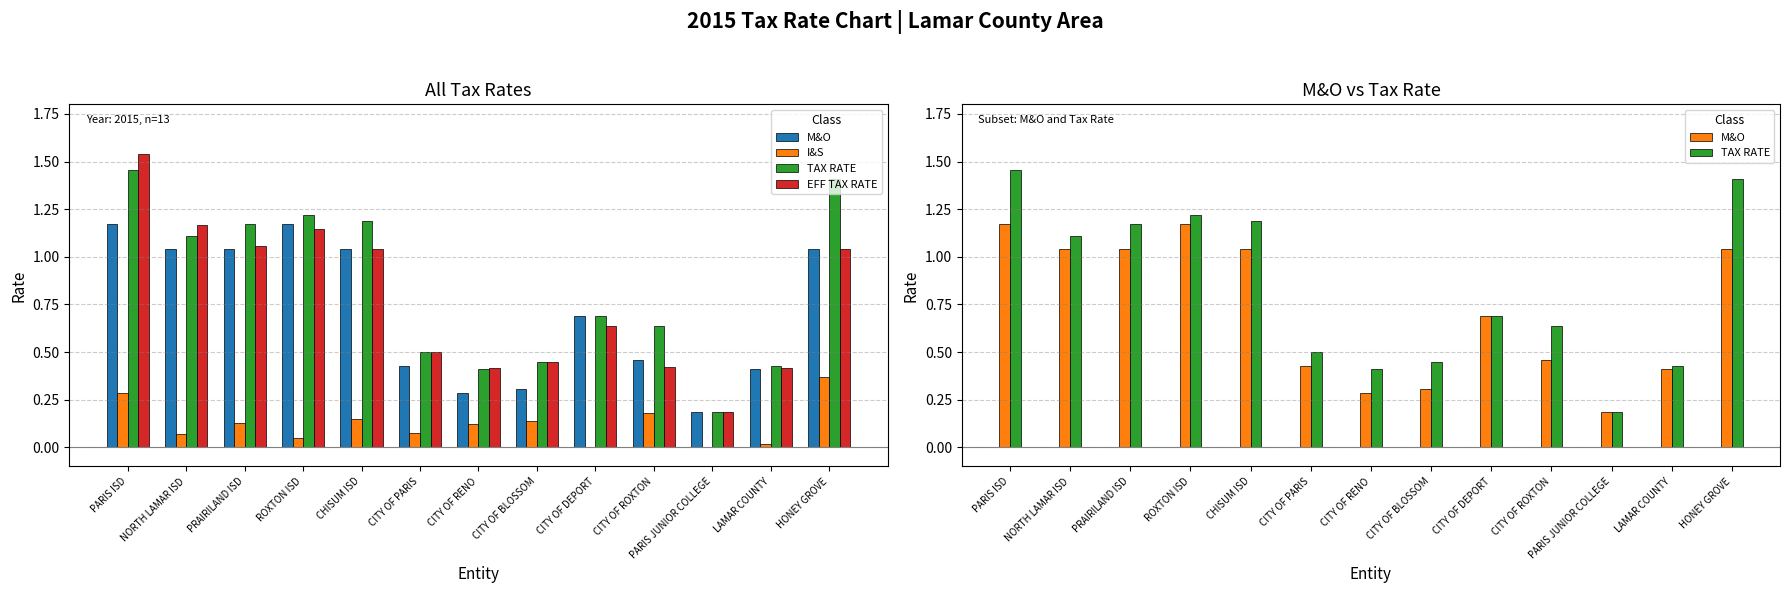

List the series in order of their peak value, lowest first.

I&S, M&O, TAX RATE, EFF TAX RATE